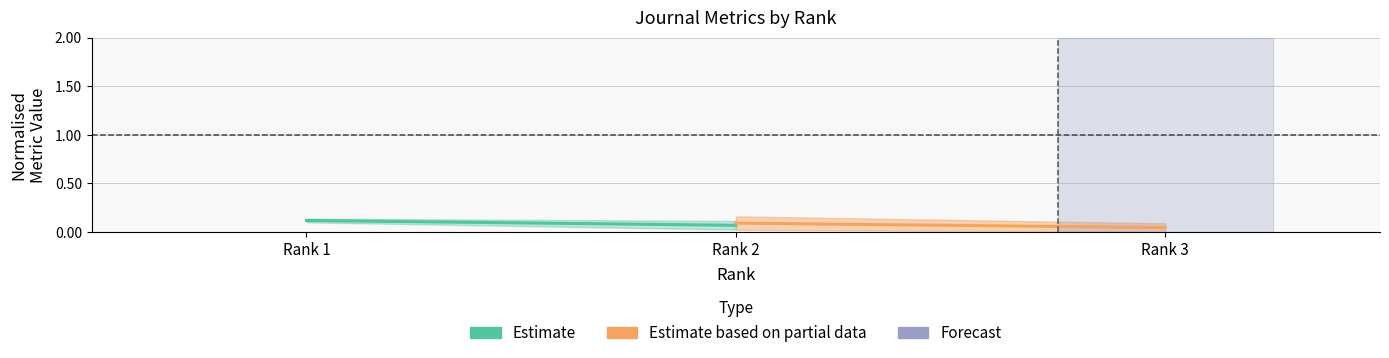

The value of Estimate based on partial data at Rank 3 is 0.0. True or false?

False